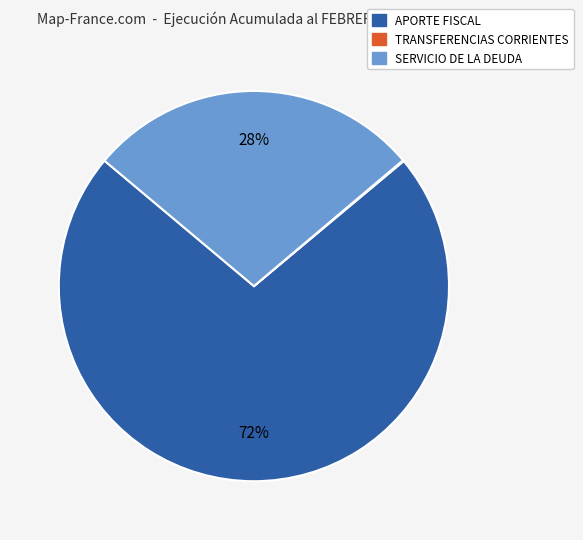

Is there any slice that represents more than half of the pie?

Yes